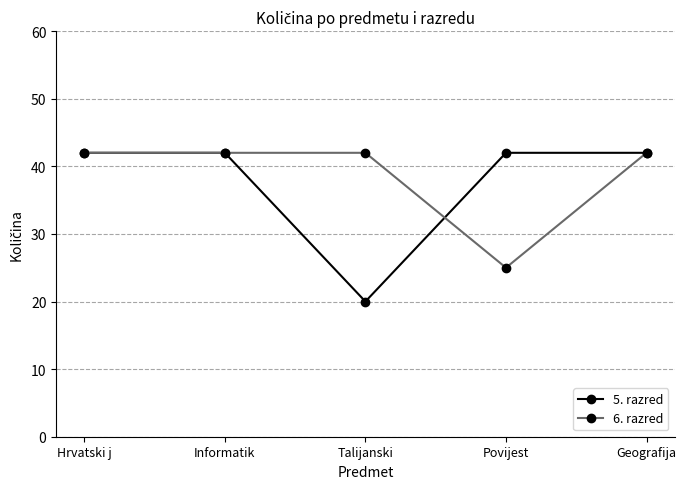

Reading left to right, transcribe all the data shown in this chart.

5. razred: Hrvatski j=42	Informatik=42	Talijanski=20	Povijest=42	Geografija=42
6. razred: Hrvatski j=42	Informatik=42	Talijanski=42	Povijest=25	Geografija=42